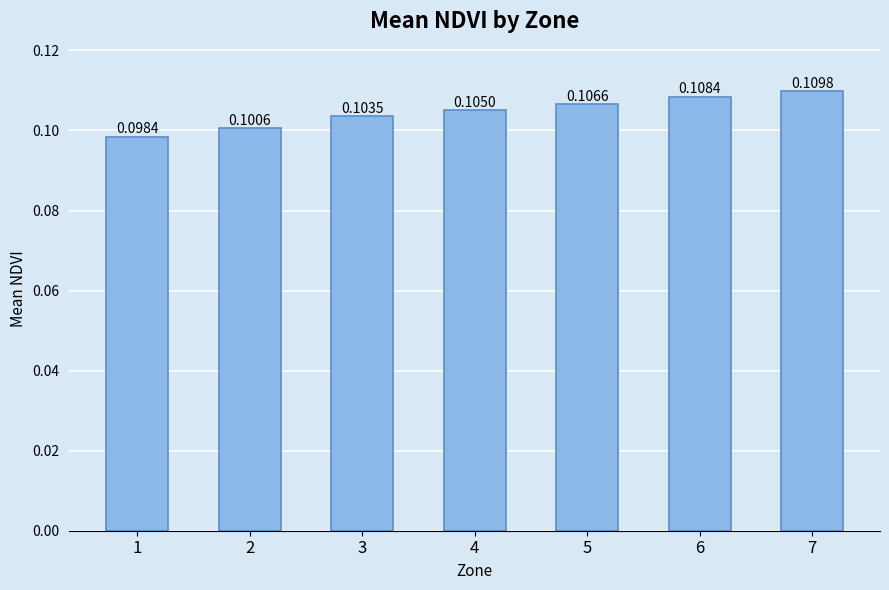

Which label corresponds to the largest value in the chart?

7